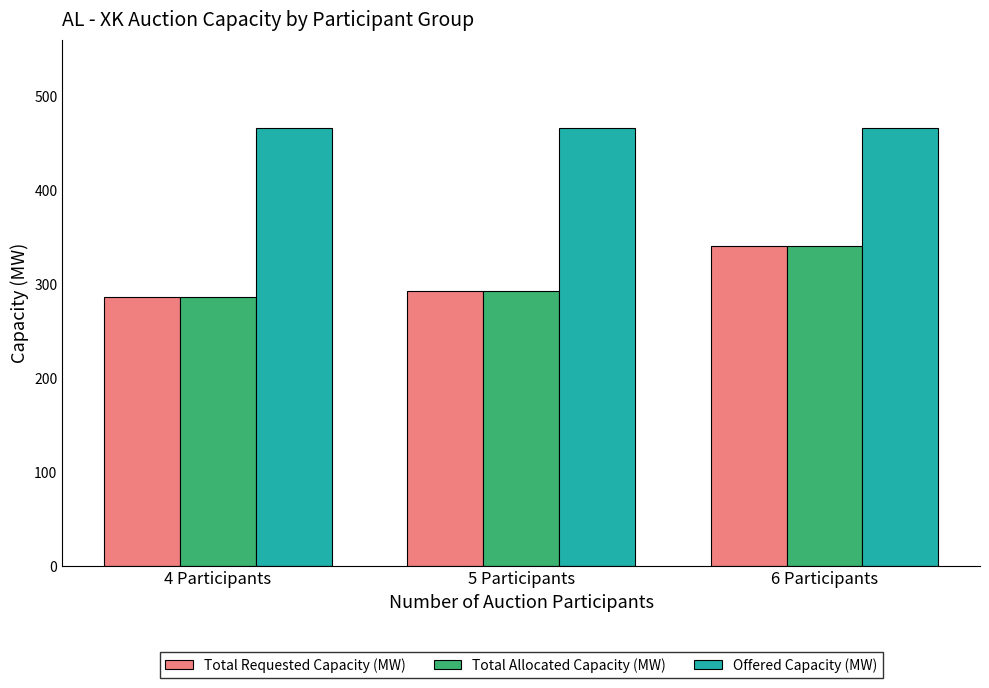

Is the value of Total Allocated Capacity (MW) at 5 Participants greater than the value of Total Requested Capacity (MW) at 4 Participants?

Yes